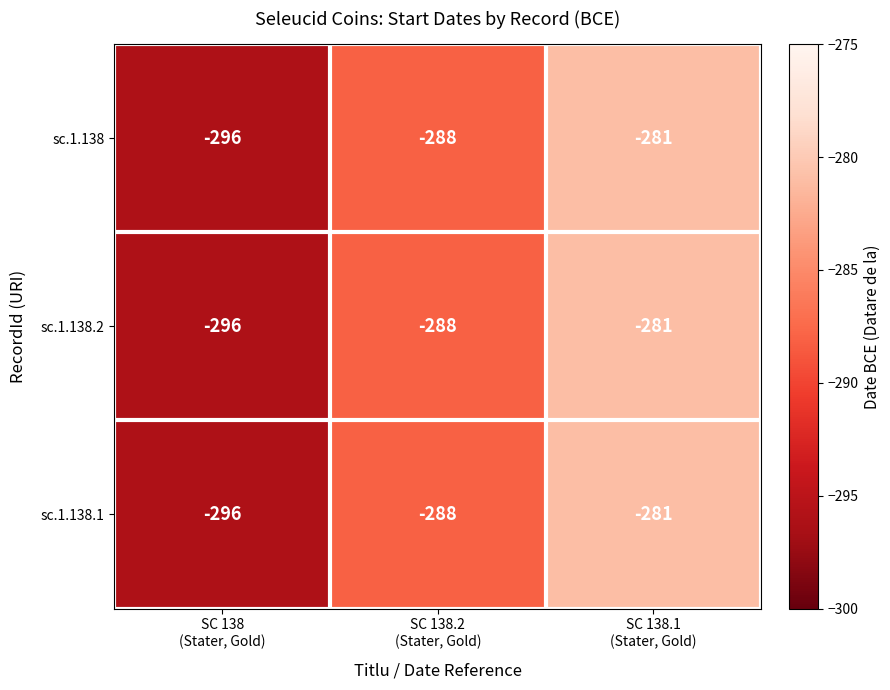

What is the maximum value for sc.1.138.2?

-281